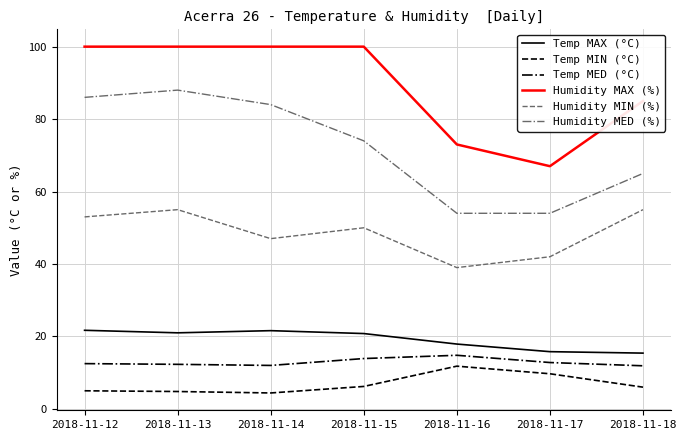

True or false: Humidity MAX (%) and Temp MIN (°C) intersect in this chart.

False